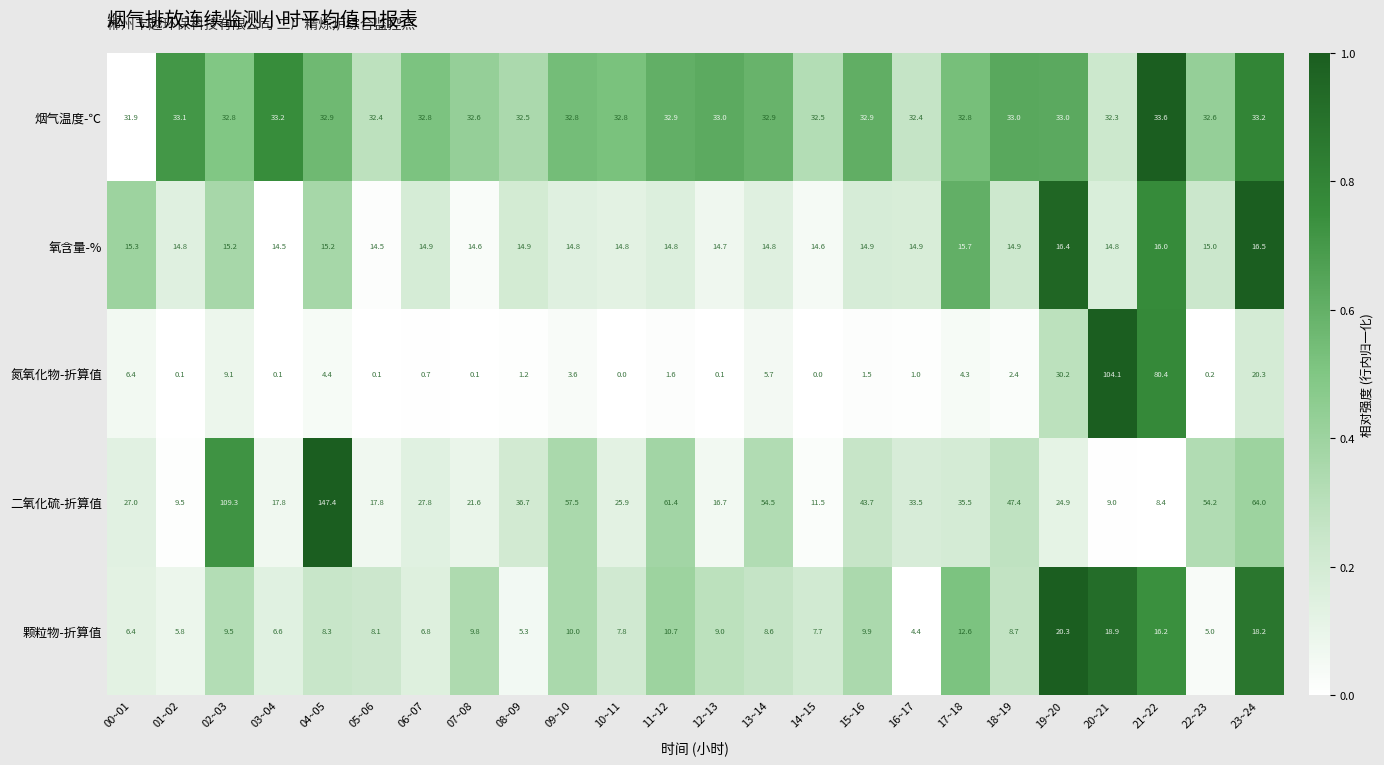

What is the difference between the maximum and minimum values in the 颗粒物-折算值 series?

15.9